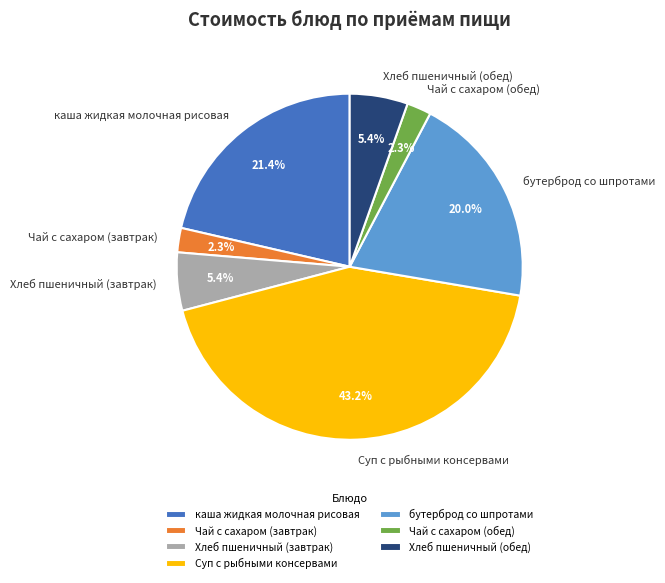

True or false: Суп с рыбными консервами accounts for 43% of the total.

True